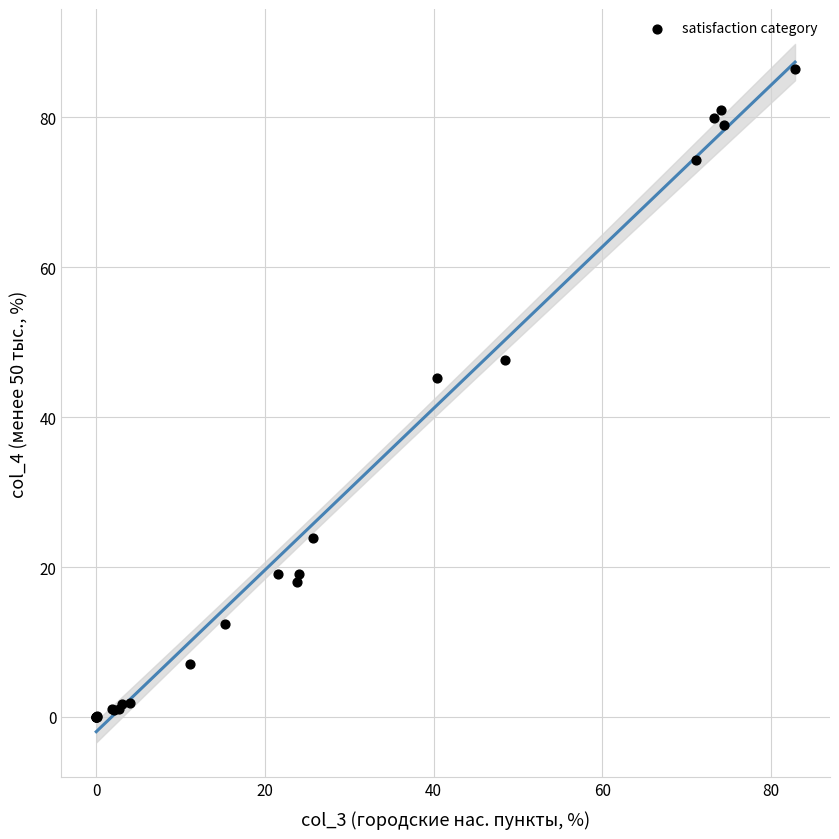

What Y value in the scatter plot is closest to 43?

45.3